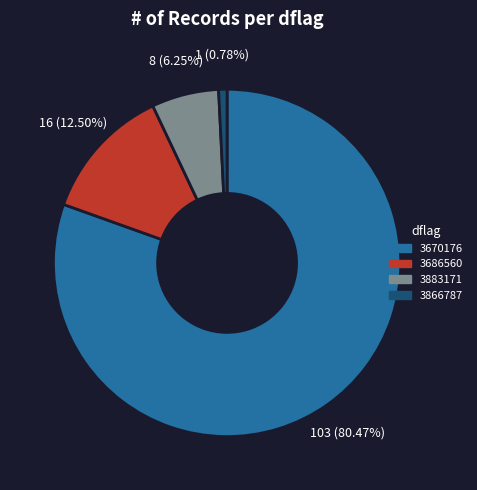

How many slices are in this pie chart?

4